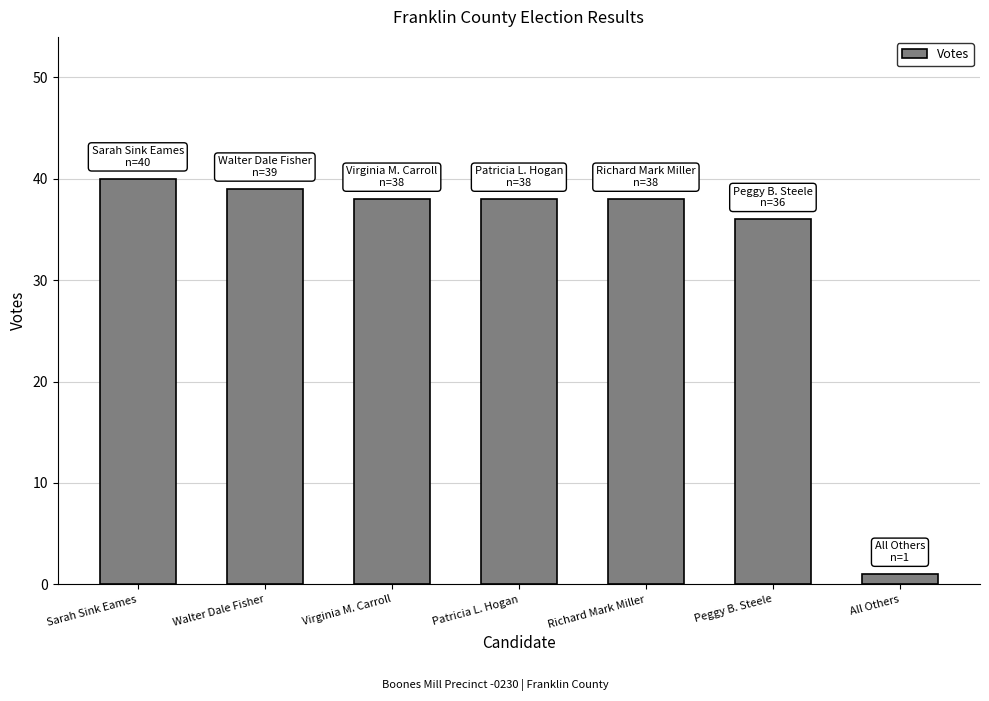

What is the label of the 4th bar from the left?

Patricia L. Hogan